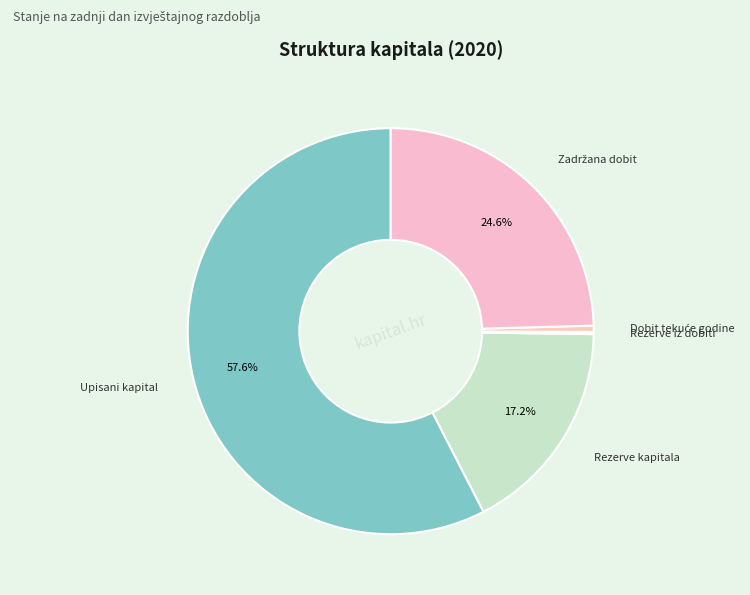

To the nearest percent, what is the average slice percentage?

20%